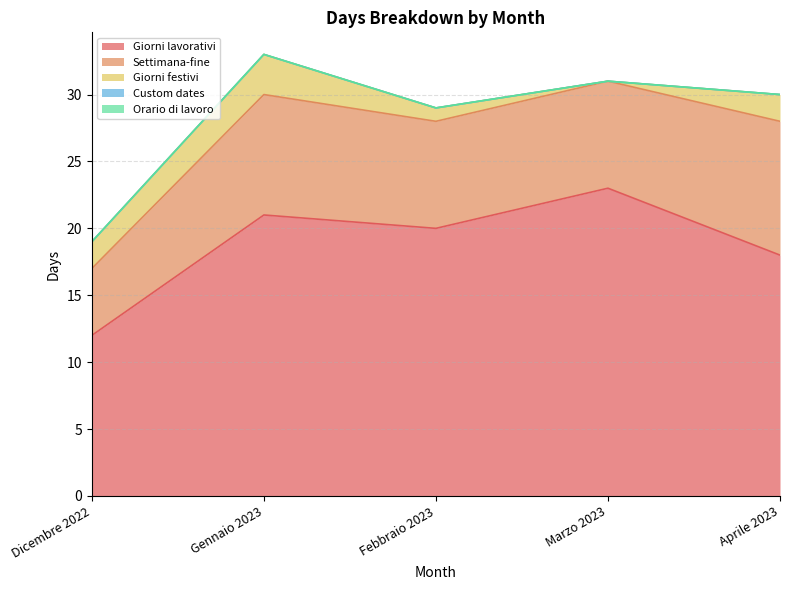

True or false: Orario di lavoro and Settimana-fine cross at least once.

False